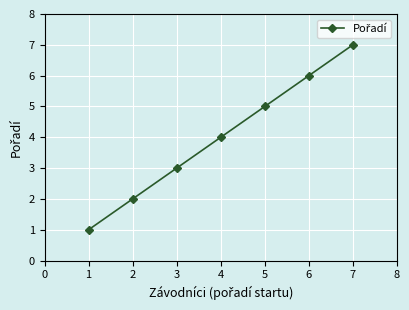

What is the change in value from 2 to 6?

+4